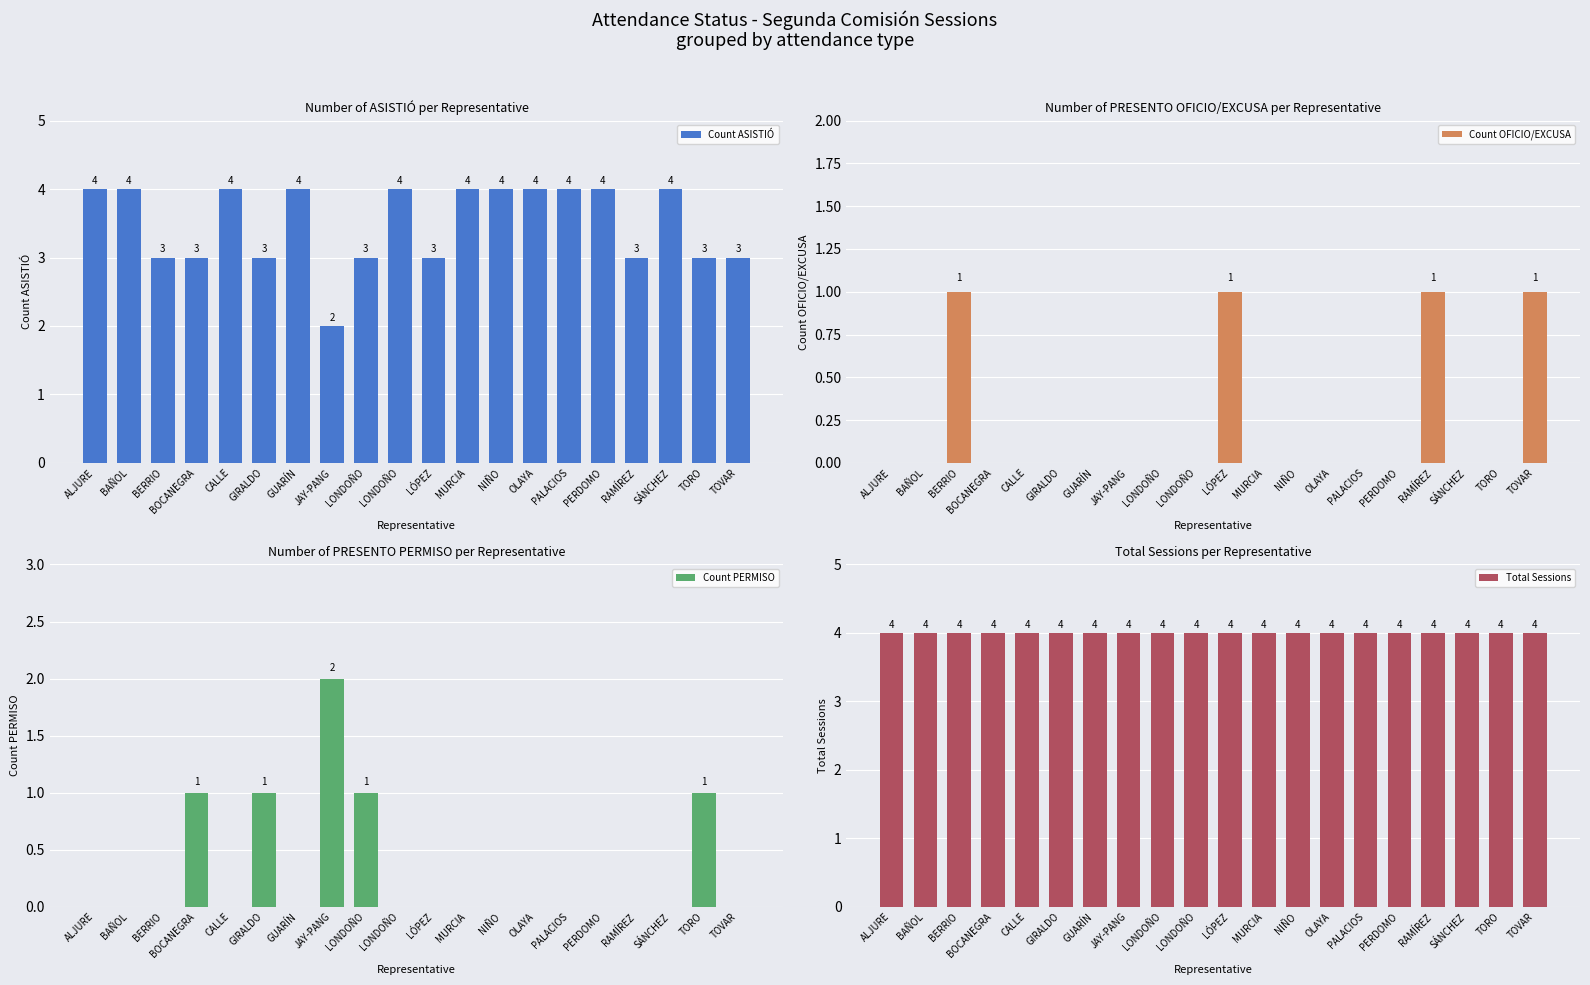

Which category has the highest value across all series?

ALJURE